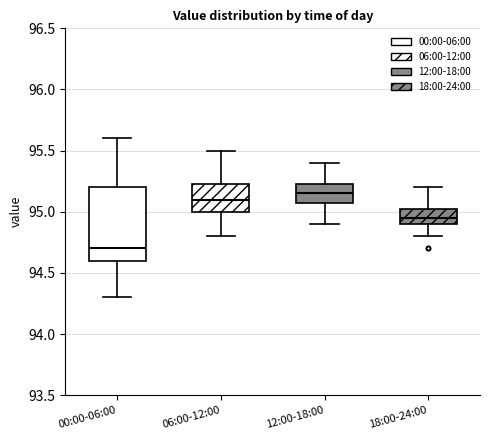

Comparing the boxes themselves (not the whiskers), which one is the tallest?

00:00-06:00